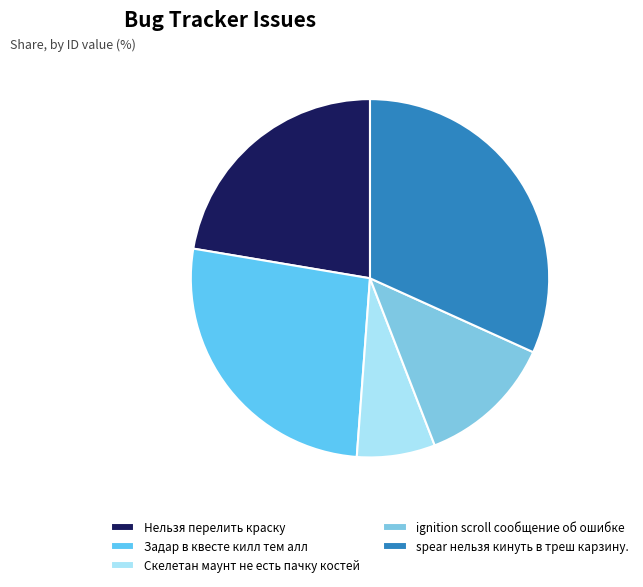

What percentage is the Задар в квесте килл тем алл slice, to the nearest percent?

26%